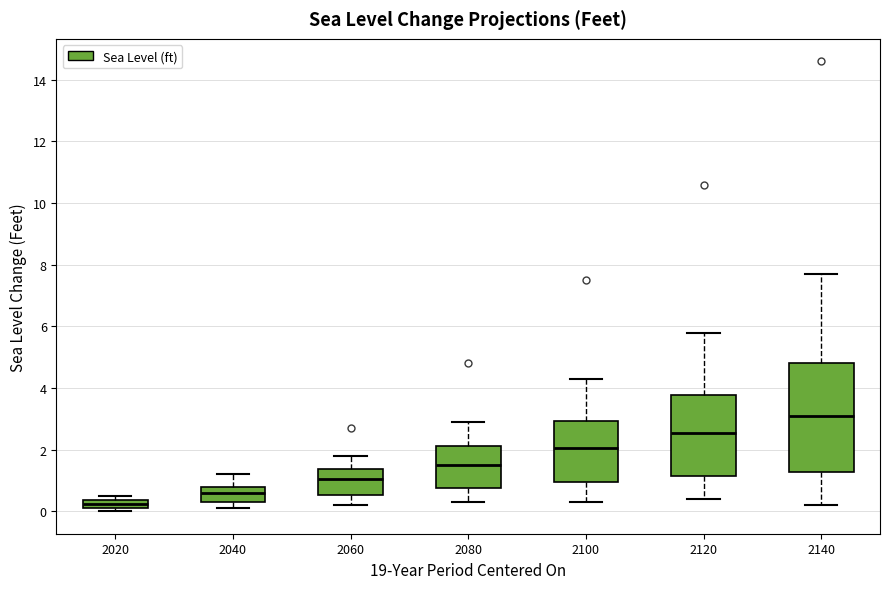

Which box has the lowest median line?

2020